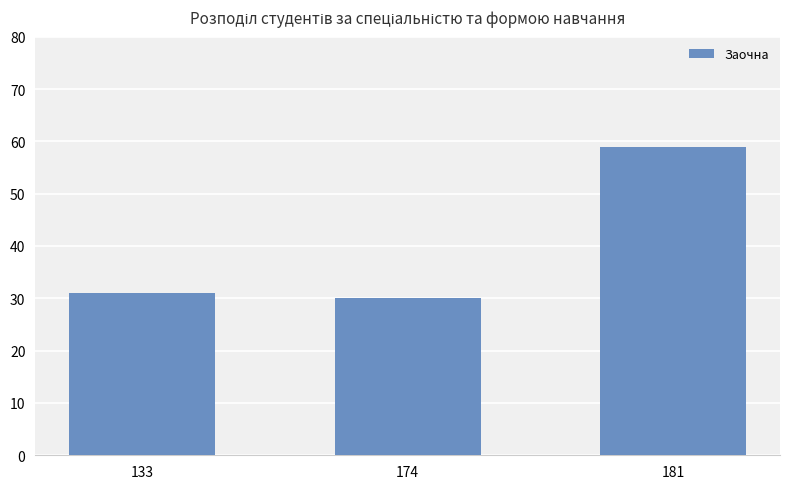

What is the difference between the values at 174 and 181?

29